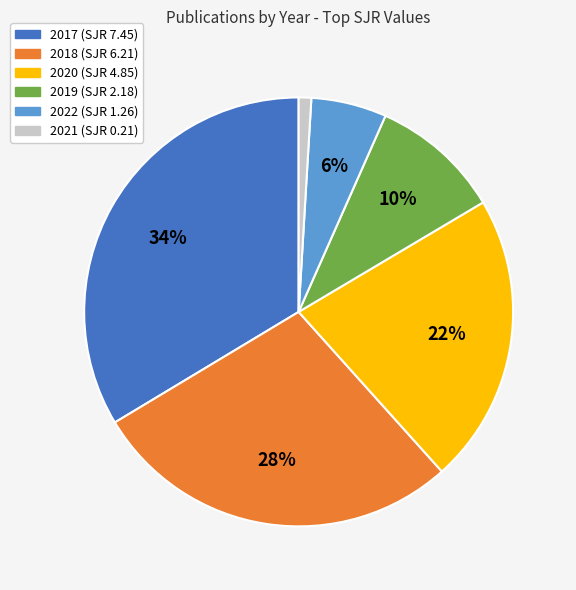

Is the sum of 2018 and 2019 greater than half?

No